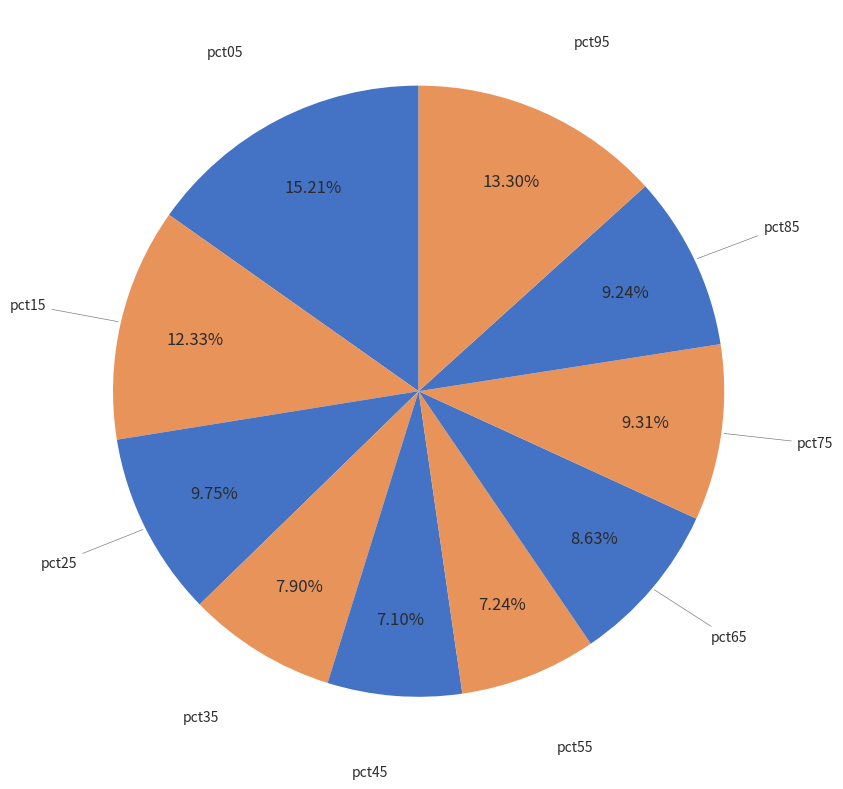

What is the smallest slice in the pie chart?

pct45